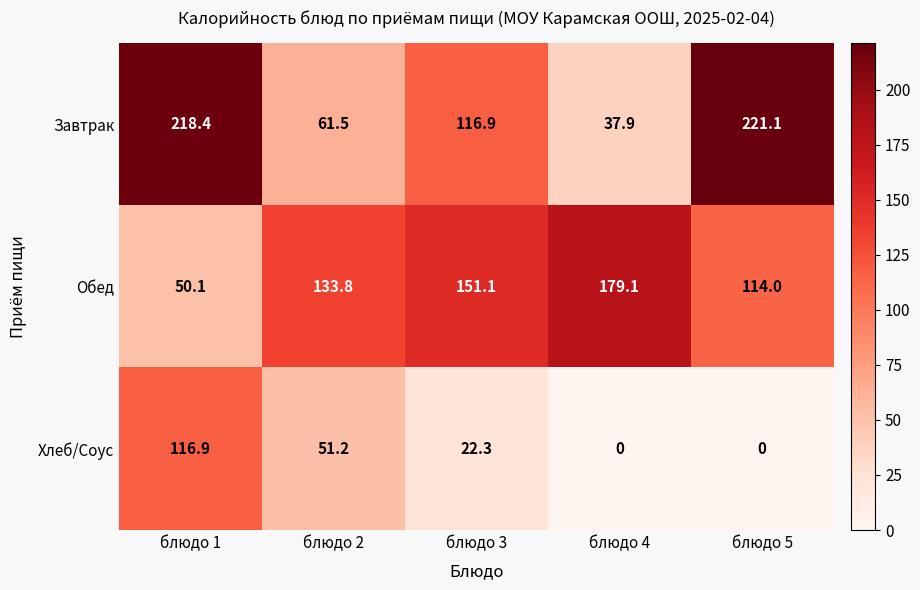

Reading left to right, extract all data points from this chart.

Завтрак: 218.4	61.5	116.9	37.9	221.1
Обед: 50.1	133.8	151.1	179.1	114.0
Хлеб/Соус: 116.9	51.2	22.3	0.0	0.0